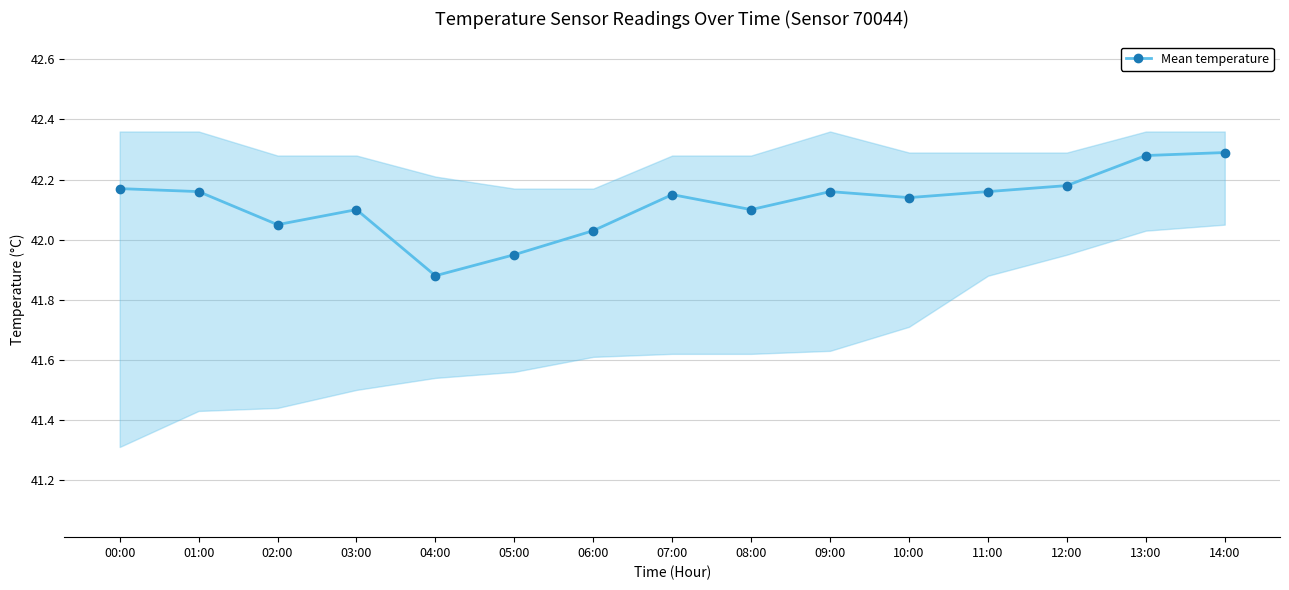

Is this an area chart (filled region under the line)?

No